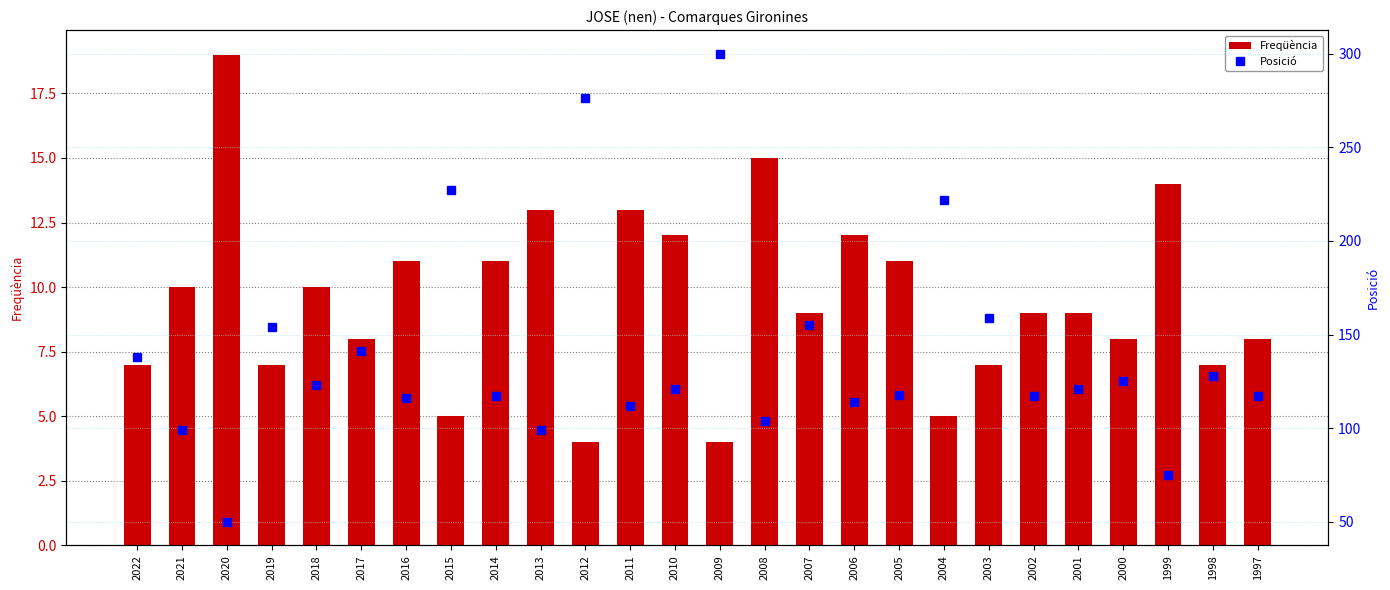

How many distinct data groups are displayed?

2